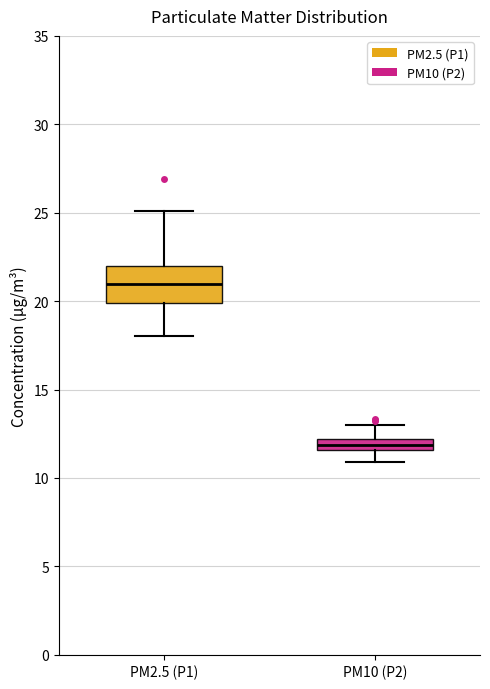

Comparing the boxes themselves (not the whiskers), which one is the tallest?

PM2.5 (P1)